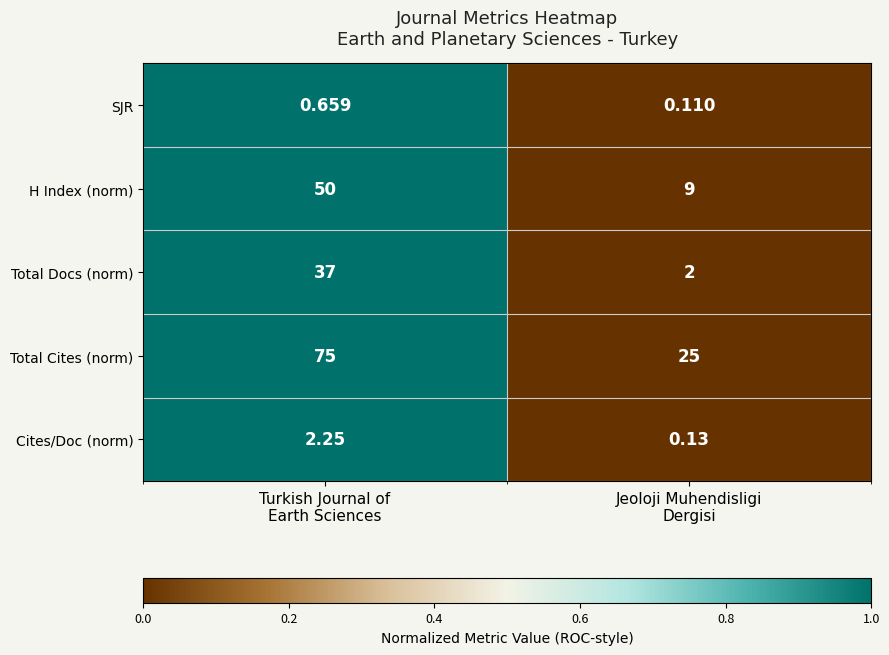

List the series in order of their peak value, highest first.

Total Cites (norm), H Index (norm), Total Docs (norm), Cites/Doc (norm), SJR